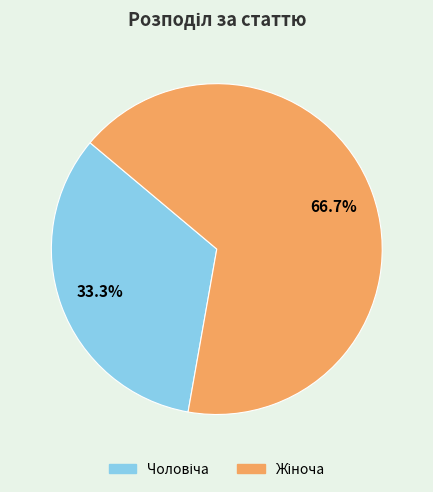

Is there any slice that represents more than half of the pie?

Yes